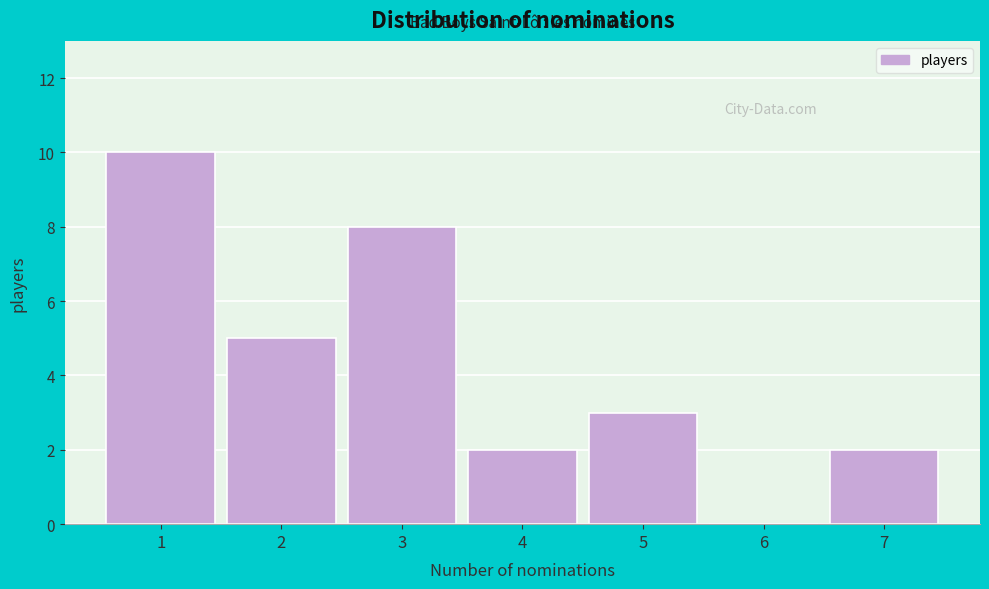

Reading left to right, list every bar in this chart as the range it spans on the x-axis followed by its height. The values are not printed on the chart, so give them approximately, as read against the axis.

0.5 to 1.5: 10
1.5 to 2.5: 5
2.5 to 3.5: 8
3.5 to 4.5: 2
4.5 to 5.5: 3
5.5 to 6.5: 0
6.5 to 7.5: 2